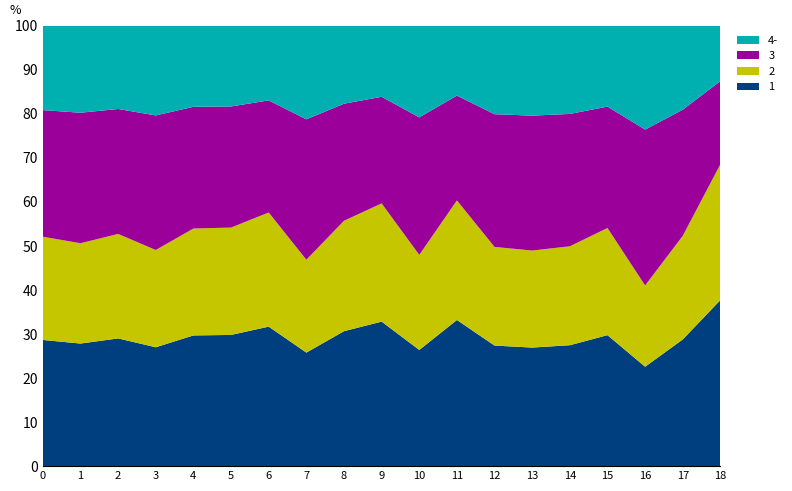

What is the lowest value of the 1 series?

22.6